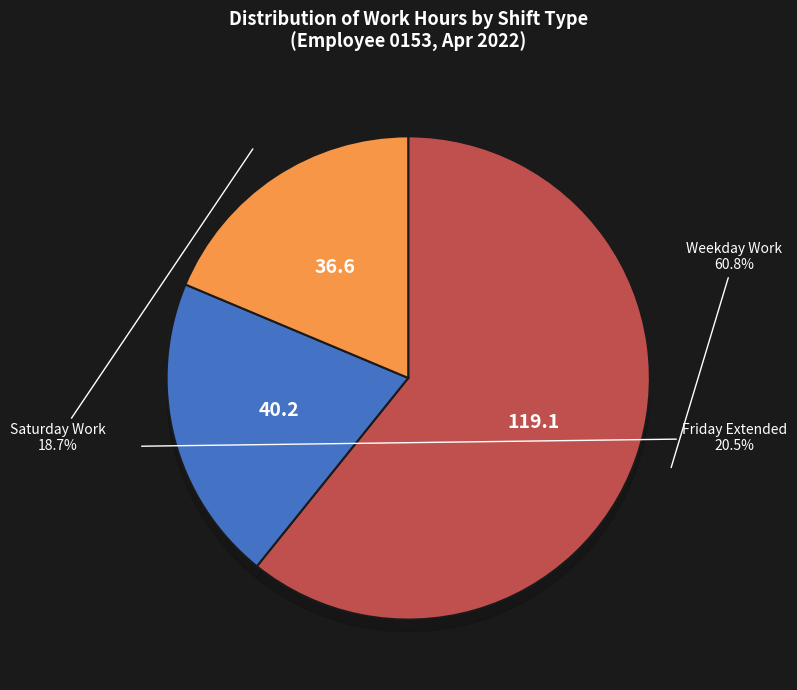

Is there a majority slice in this chart?

No